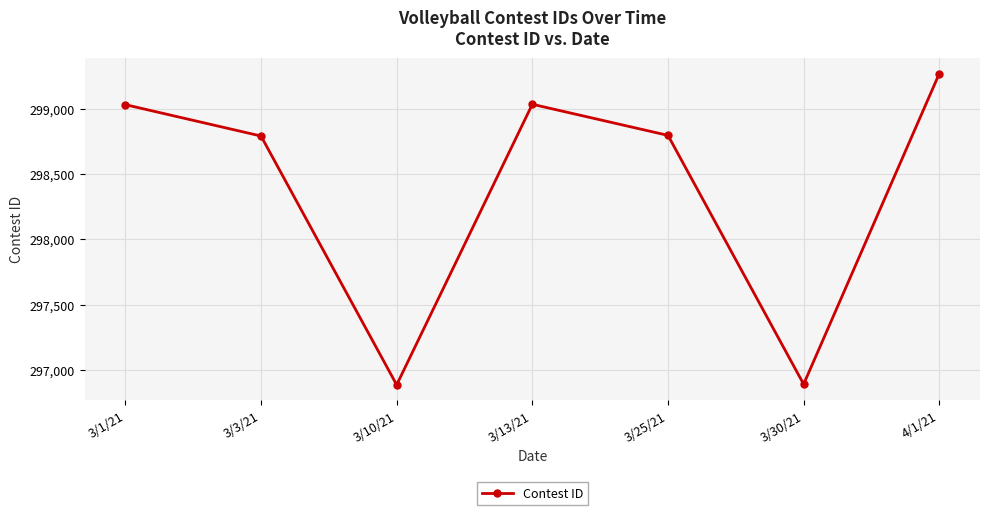

Between 3/30/21 and 3/13/21, which is larger?

3/13/21